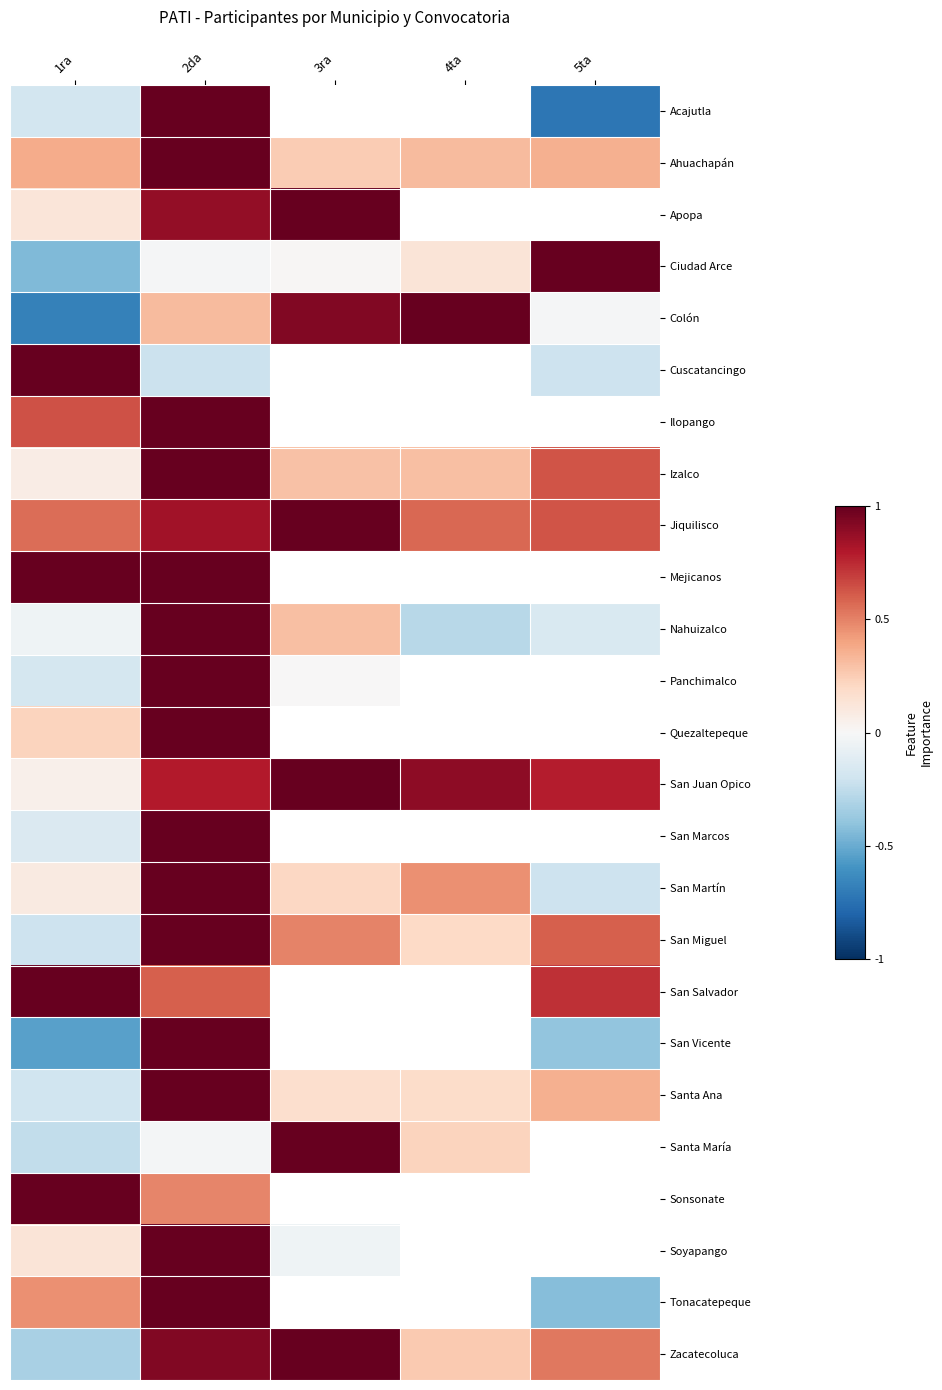

What is the difference between the Nahuizalco values at 2da and 5ta?

1.2